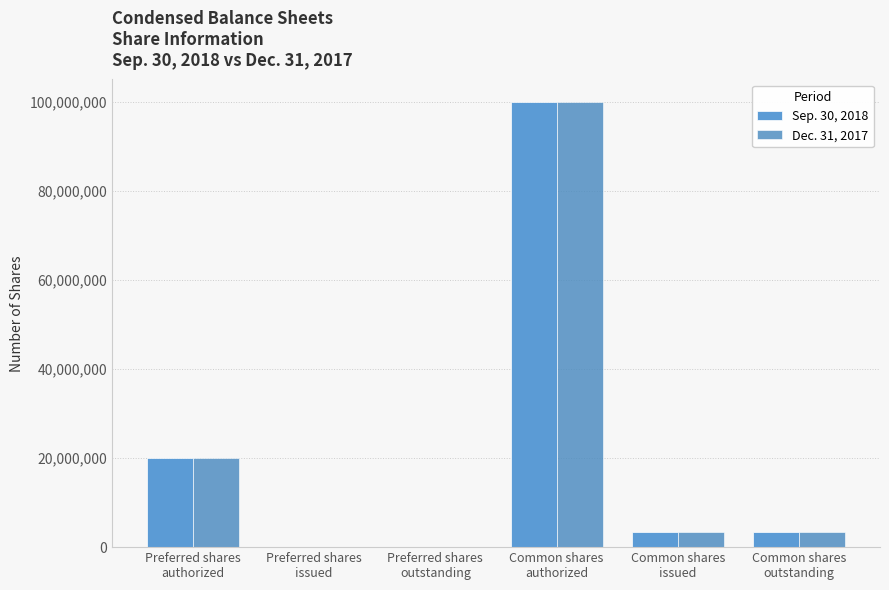

Reading left to right, extract all data points from this chart.

Sep. 30, 2018: Preferred shares
authorized=20000000	Preferred shares
issued=0	Preferred shares
outstanding=0	Common shares
authorized=100000000	Common shares
issued=3500000	Common shares
outstanding=3500000
Dec. 31, 2017: Preferred shares
authorized=20000000	Preferred shares
issued=0	Preferred shares
outstanding=0	Common shares
authorized=100000000	Common shares
issued=3500000	Common shares
outstanding=3500000